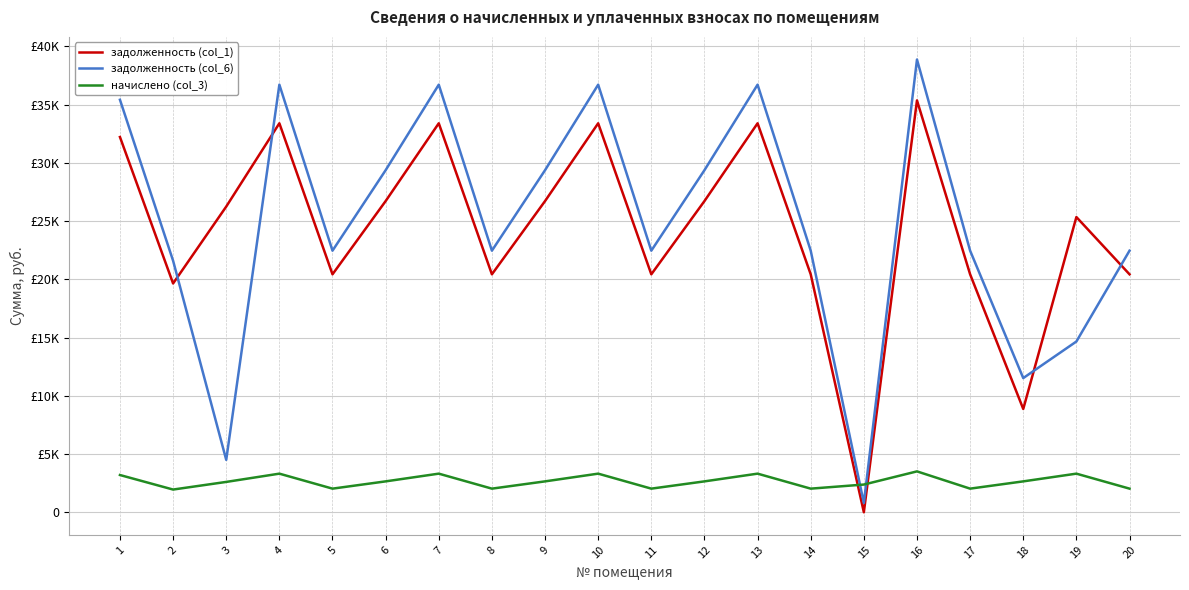

True or false: задолженность (col_6) has a value of 15352.7 at 6.

False